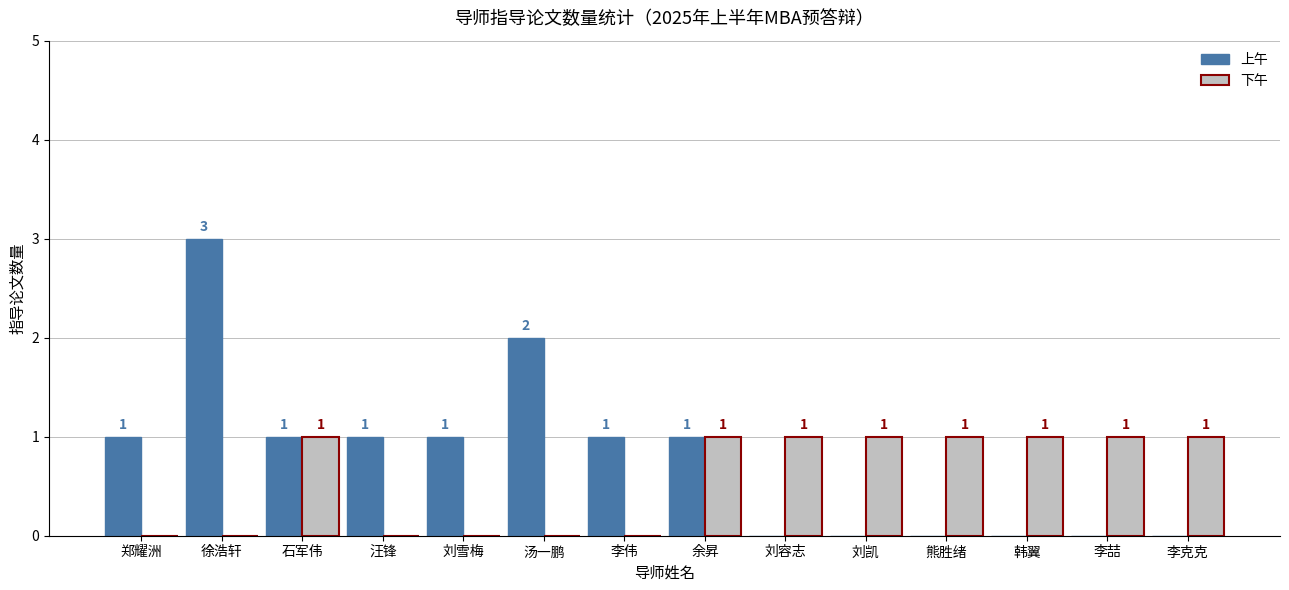

At which label does 上午 reach its peak?

徐浩轩